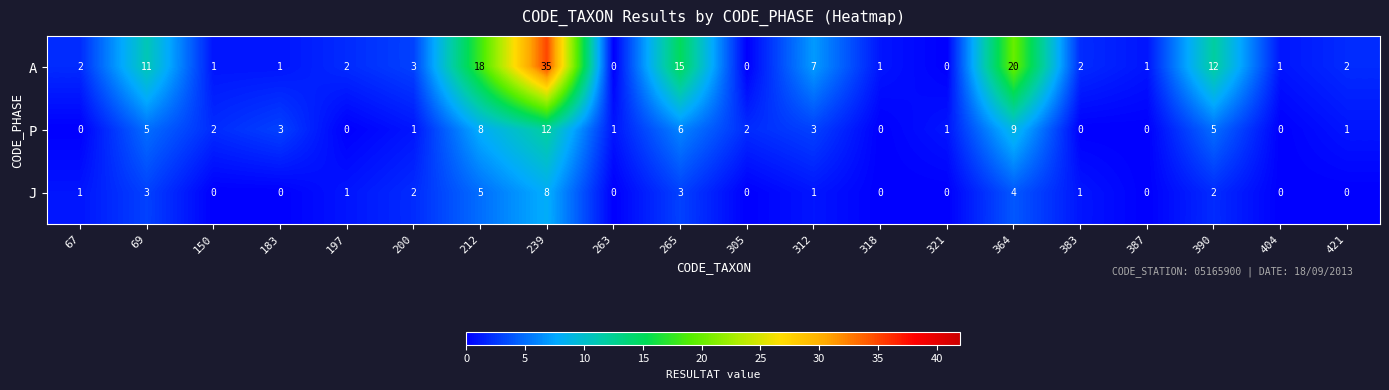

Rank the series by their average value, from lowest to highest.

J, P, A